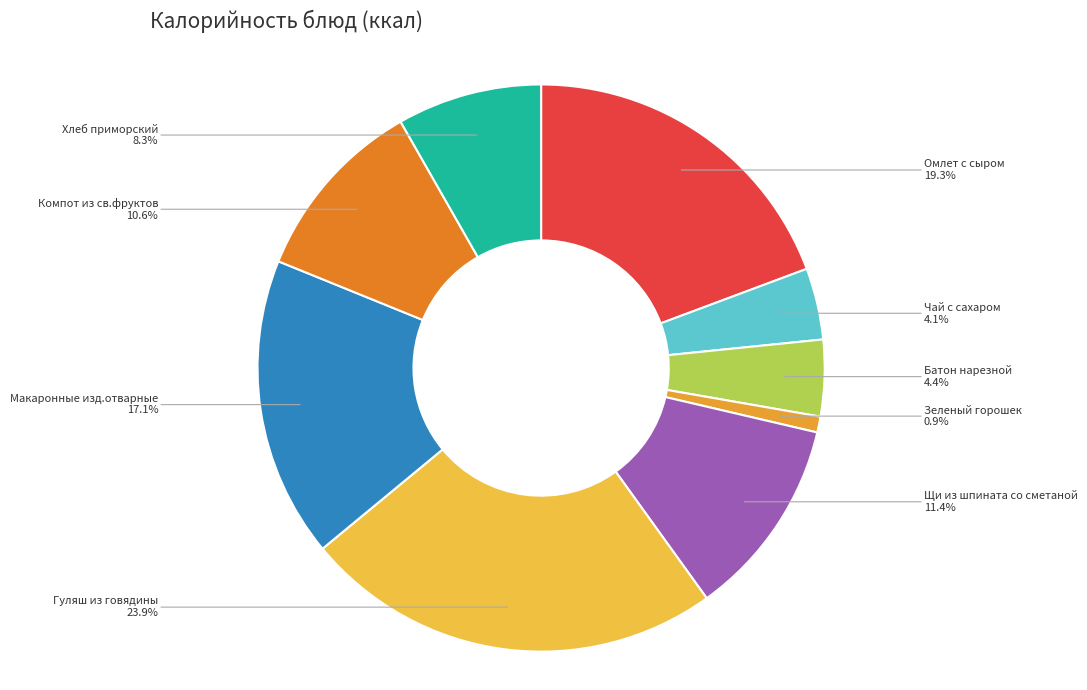

Count the number of slices in the pie.

9